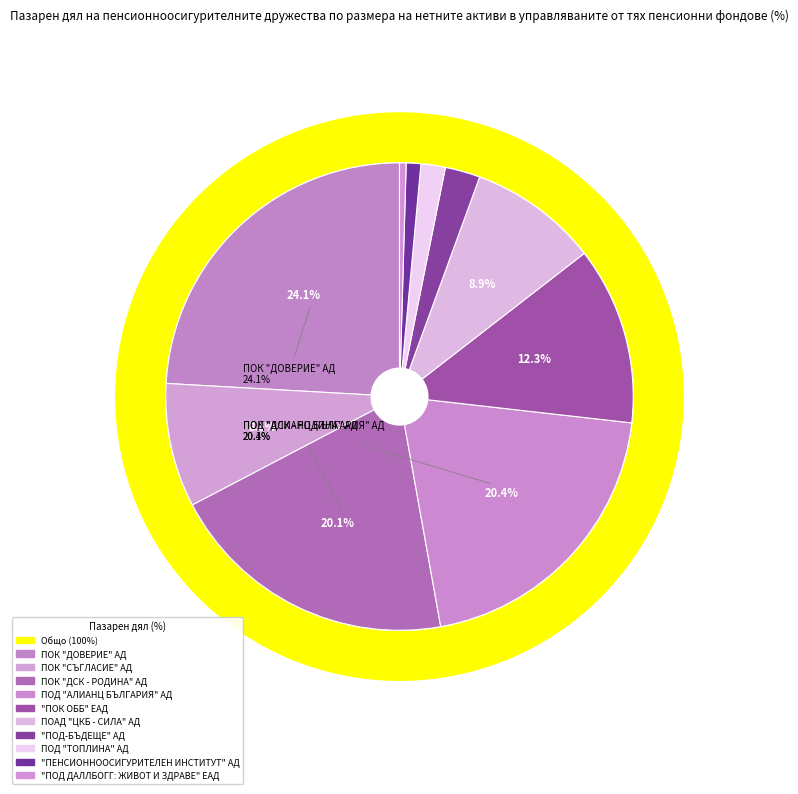

Is there any slice that represents more than half of the pie?

No